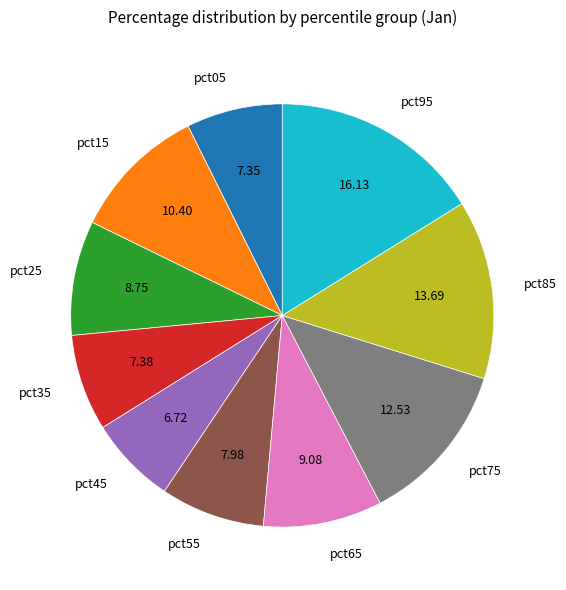

Which has a higher value, pct45 or pct35?

pct35